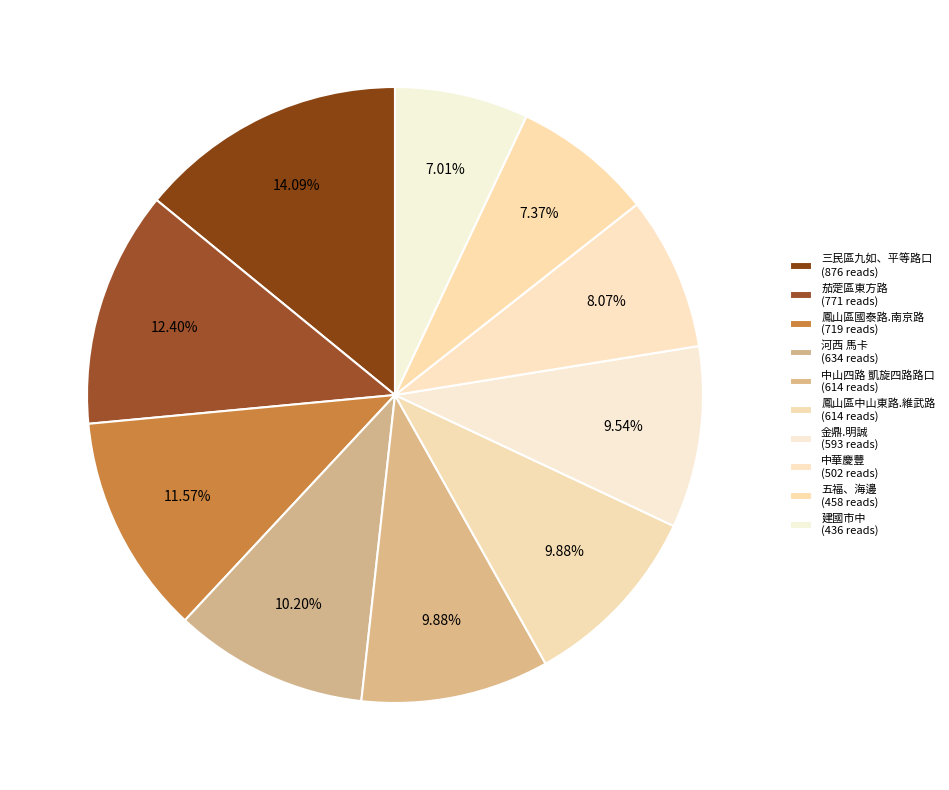

Is it true that 五福、海邊 is 1% of the pie?

False